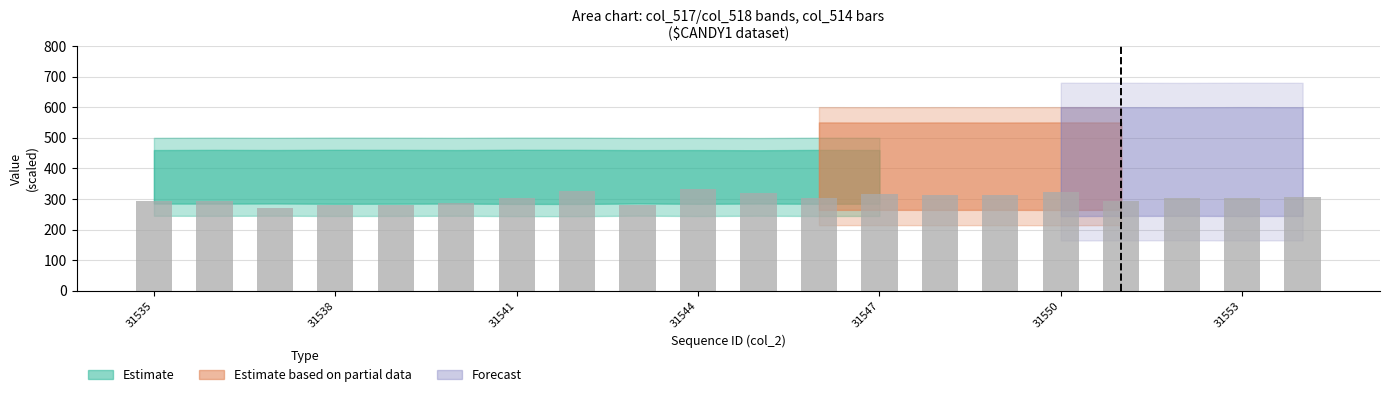

What is the smallest value displayed?

269.9